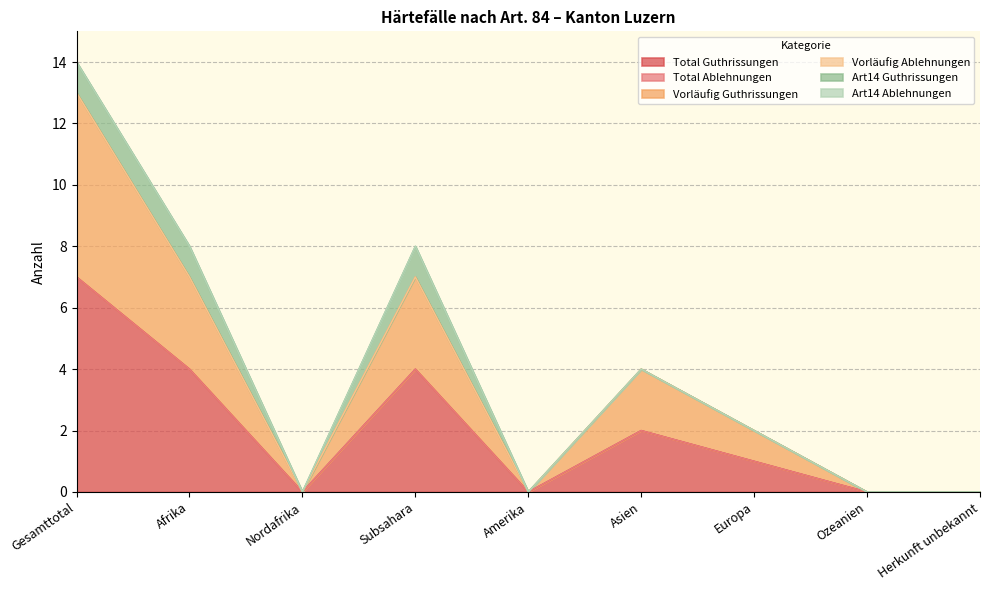

What is the difference between the highest and lowest values at Subsahara?

4